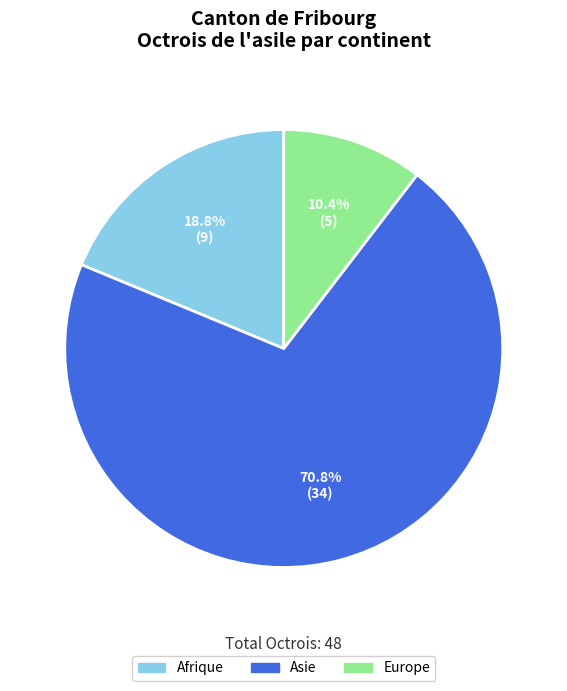

Between Afrique and Asie, which is larger?

Asie